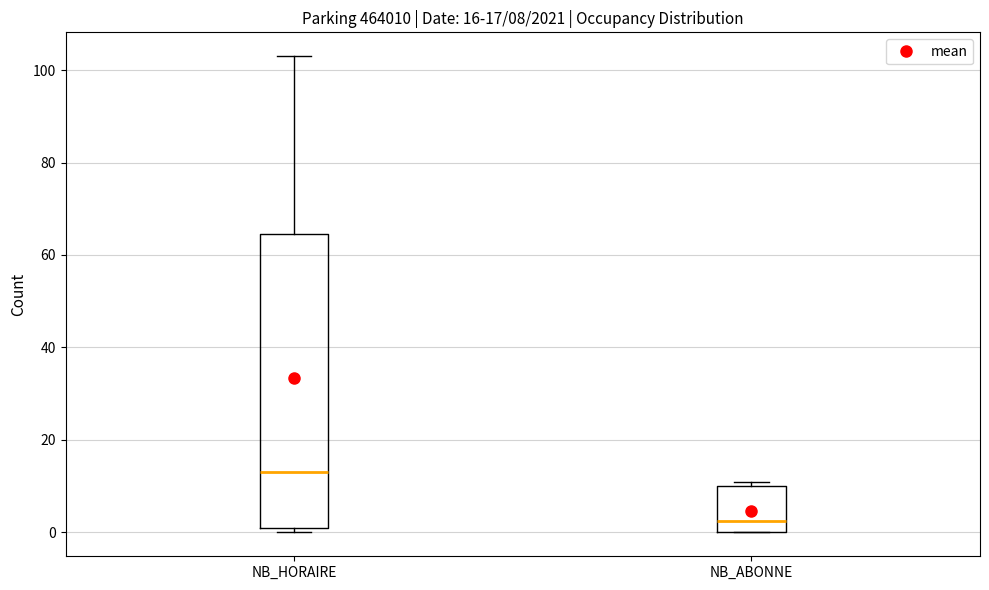

Comparing the boxes themselves (not the whiskers), which one is the tallest?

NB_HORAIRE